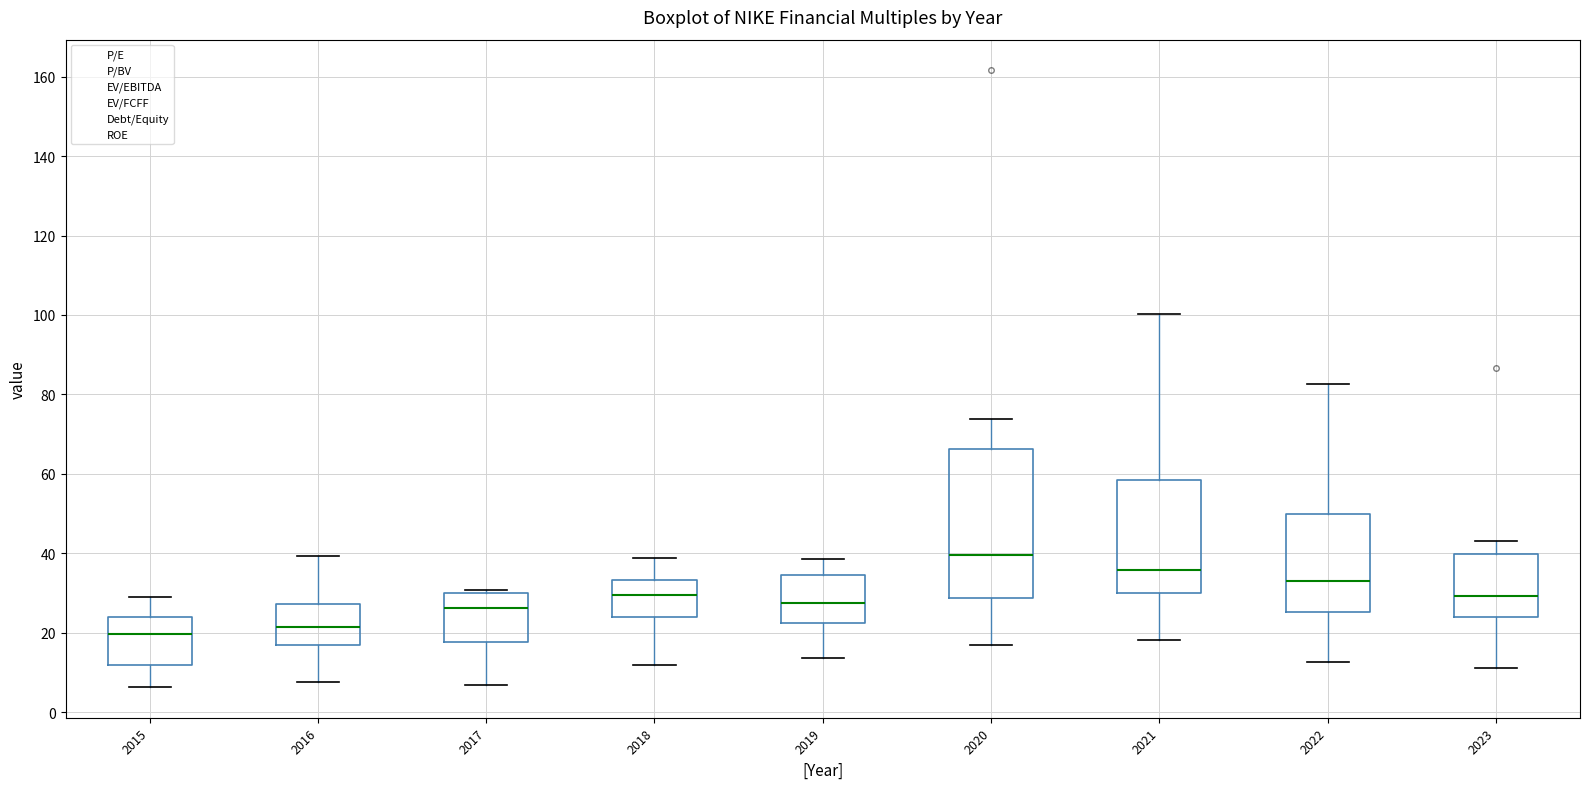

Reading left to right, transcribe this box plot: for each box, give where its median line is, the range the box spans, and where its two whiskers end, as read against the y-axis. The values are not printed on the chart, so give them approximately, as read against the axis.

2015: median 20, box 12 to 24, whiskers 6 to 30
2016: median 22, box 16 to 28, whiskers 8 to 40
2017: median 26, box 18 to 30, whiskers 6 to 30
2018: median 30, box 24 to 34, whiskers 12 to 38
2019: median 28, box 22 to 34, whiskers 14 to 38
2020: median 40, box 28 to 66, whiskers 16 to 74
2021: median 36, box 30 to 58, whiskers 18 to 100
2022: median 34, box 26 to 50, whiskers 12 to 82
2023: median 30, box 24 to 40, whiskers 12 to 44